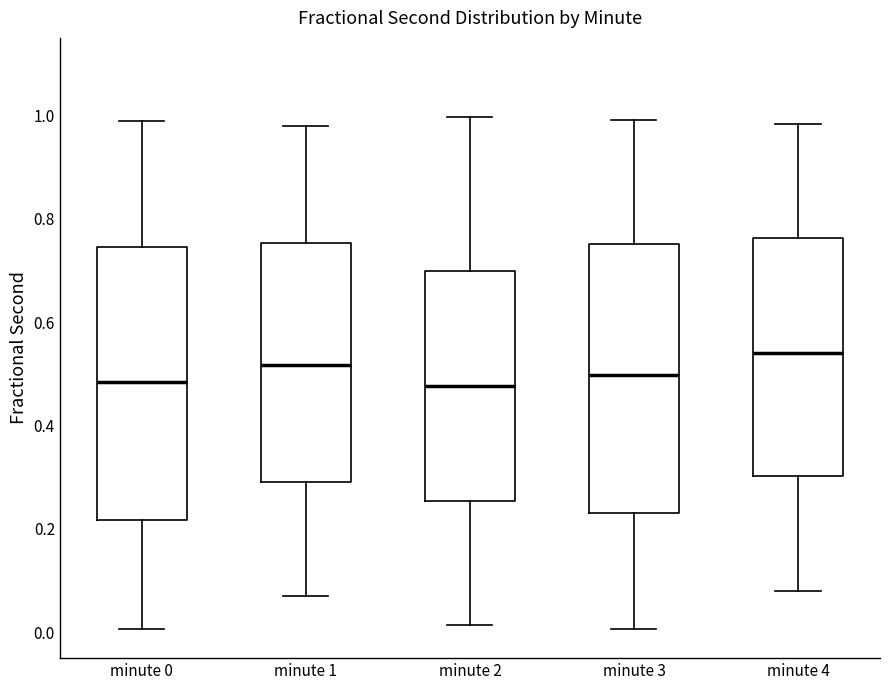

Where does the lower whisker of the box for minute 4 end on the y-axis? The values are not printed on the chart, so give them approximately, as read against the axis.

0.08